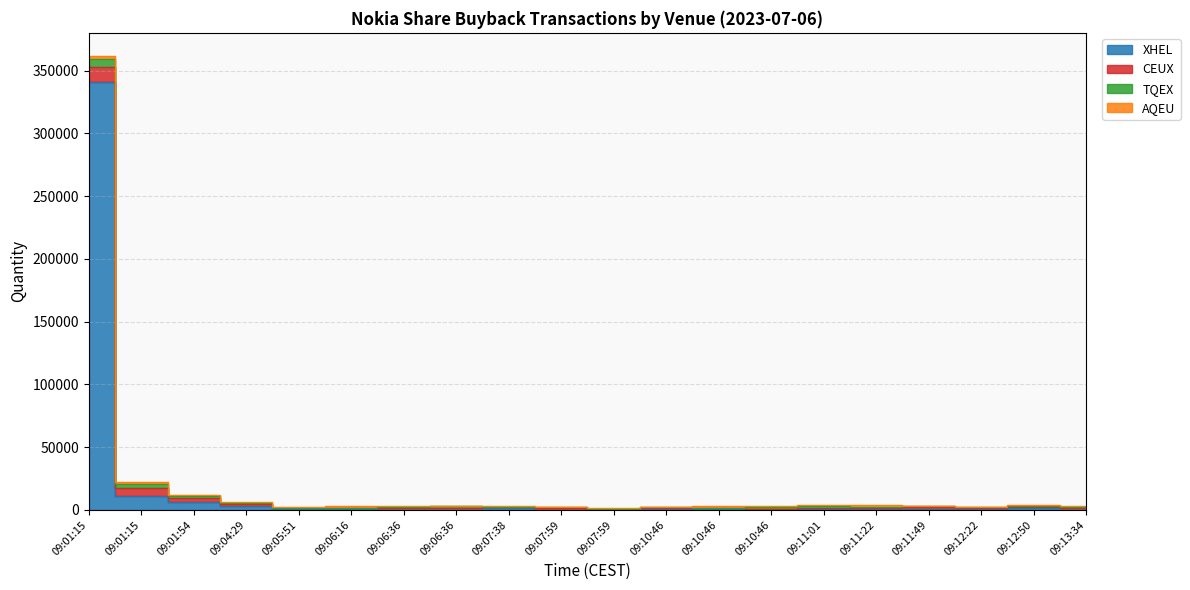

Is the value of TQEX at 09:13:34 greater than the value of XHEL at 09:12:50?

No